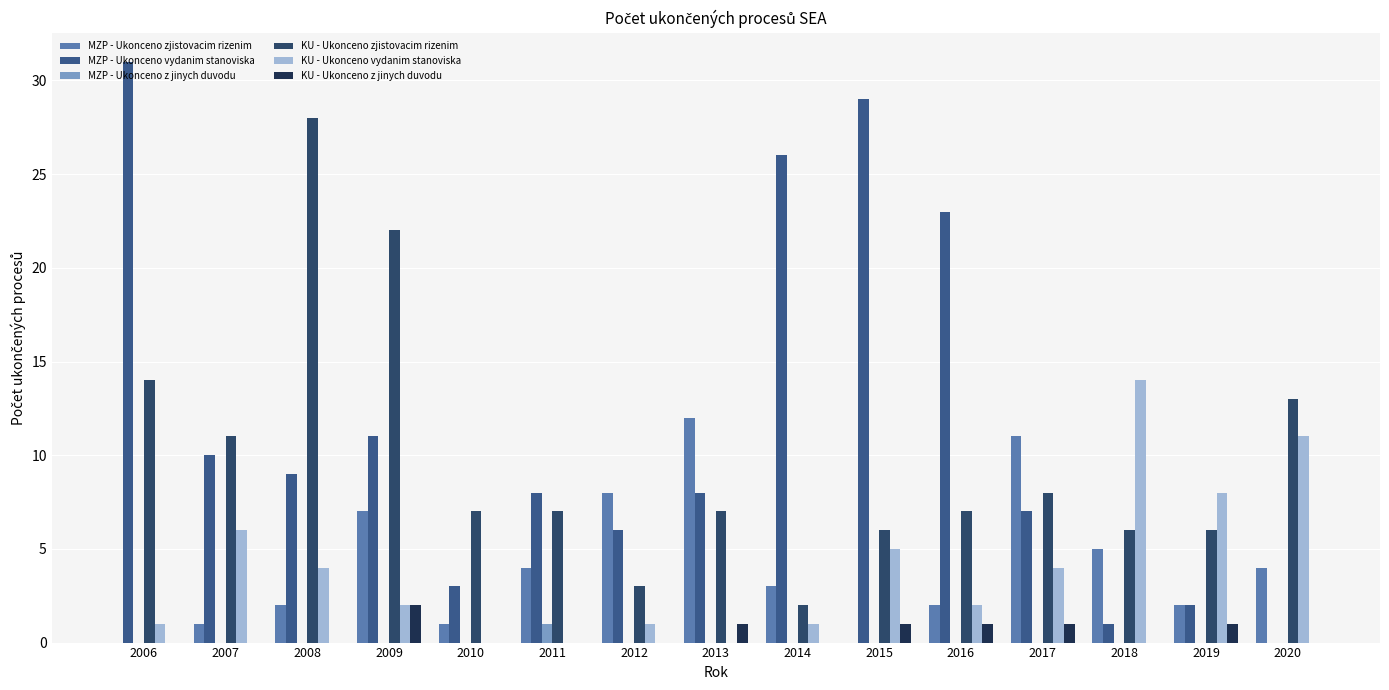

What is the sum of the KU - Ukonceno z jinych duvodu values at 2017 and 2012?

1